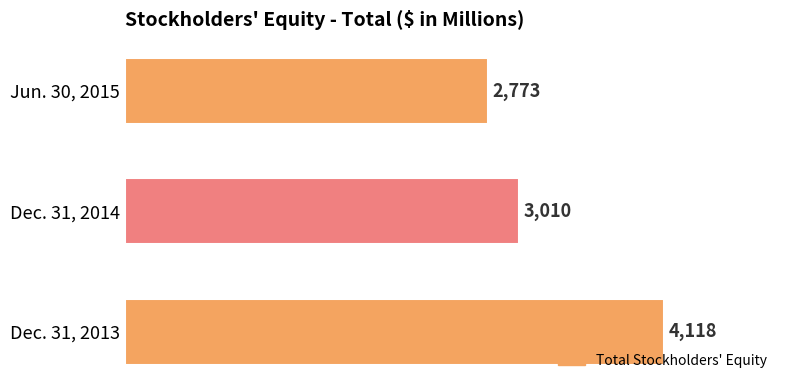

What is the change in value from Dec. 31, 2013 to Jun. 30, 2015?

-1345